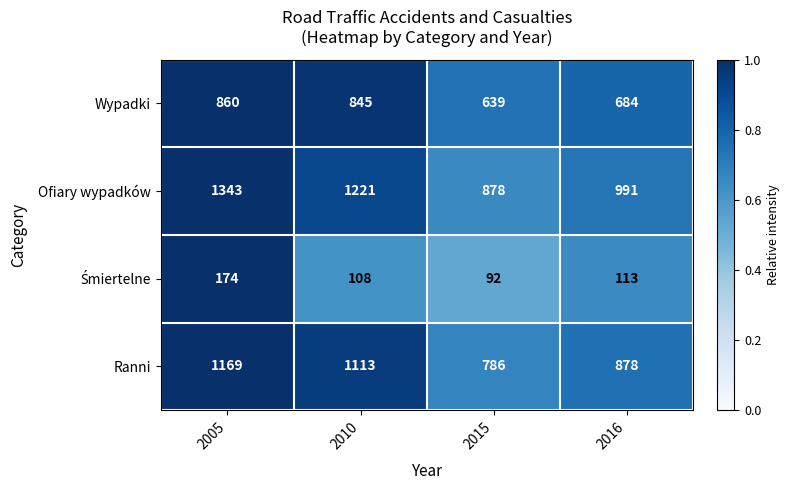

What is the total value across all series at 2010?

3287